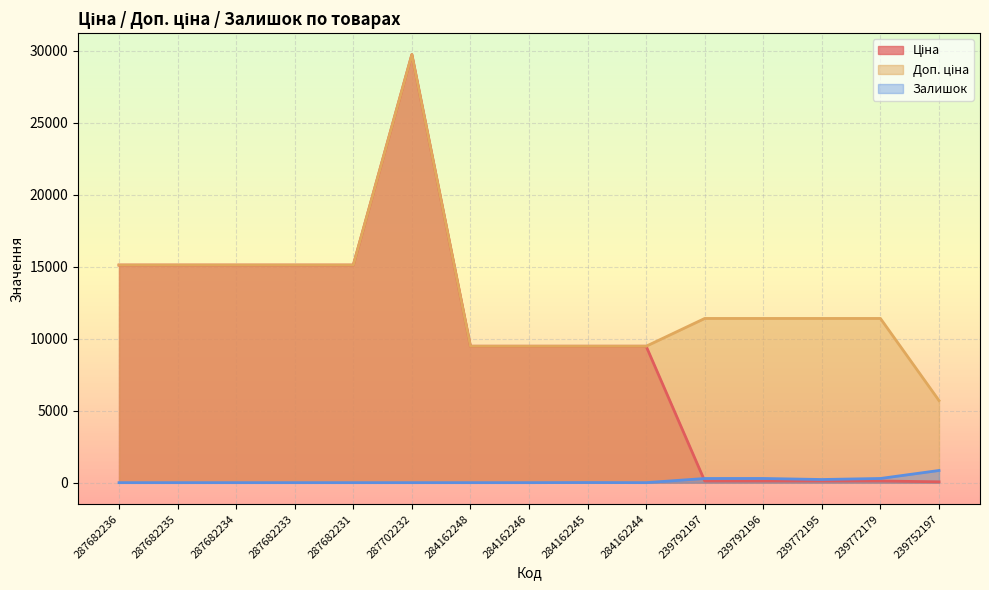

What is the minimum value for Ціна?

57.0